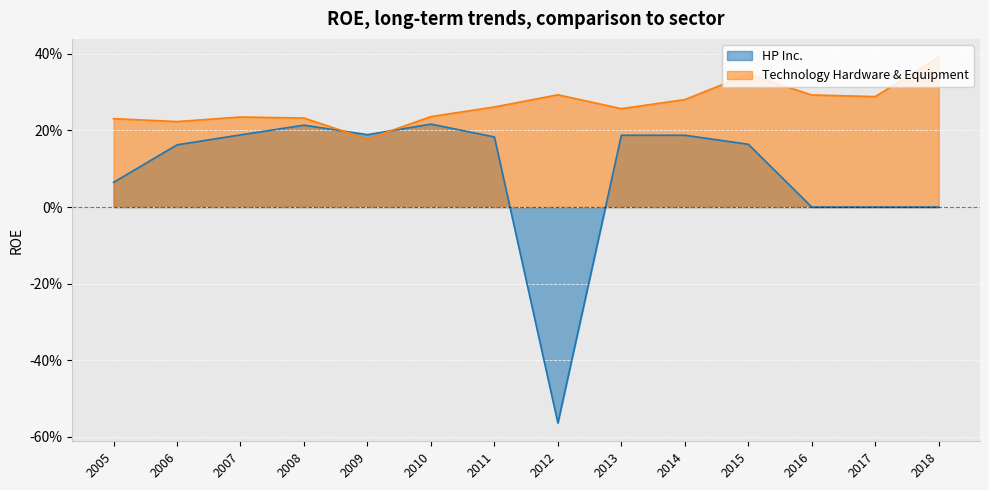

Reading right to left, list all the values displayed in this chart.

HP Inc.: 2018=0.0	2017=0.0	2016=0.0	2015=0.2	2014=0.2	2013=0.2	2012=-0.6	2011=0.2	2010=0.2	2009=0.2	2008=0.2	2007=0.2	2006=0.2	2005=0.1
Technology Hardware & Equipment: 2018=0.4	2017=0.3	2016=0.3	2015=0.3	2014=0.3	2013=0.3	2012=0.3	2011=0.3	2010=0.2	2009=0.2	2008=0.2	2007=0.2	2006=0.2	2005=0.2